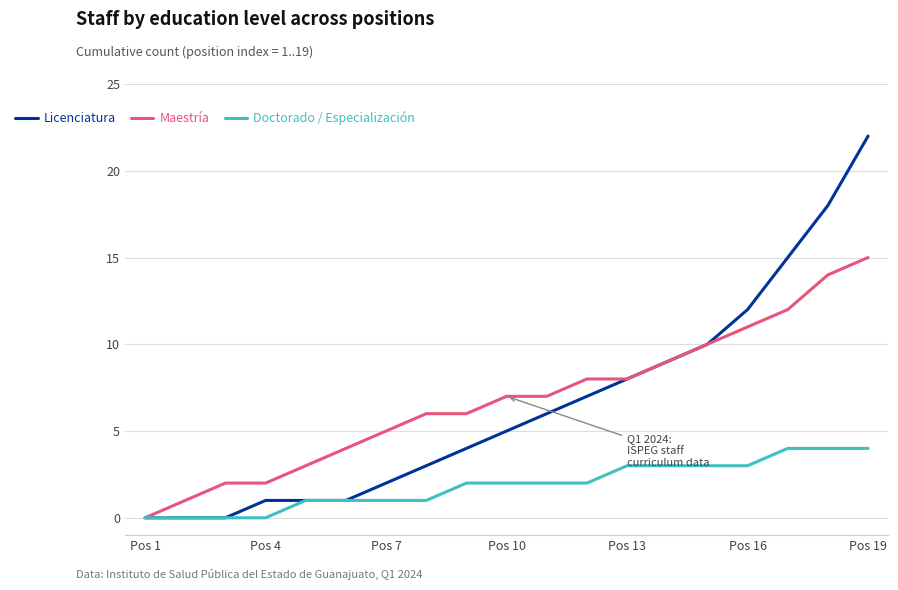

Which series has the widest spread of values?

Licenciatura